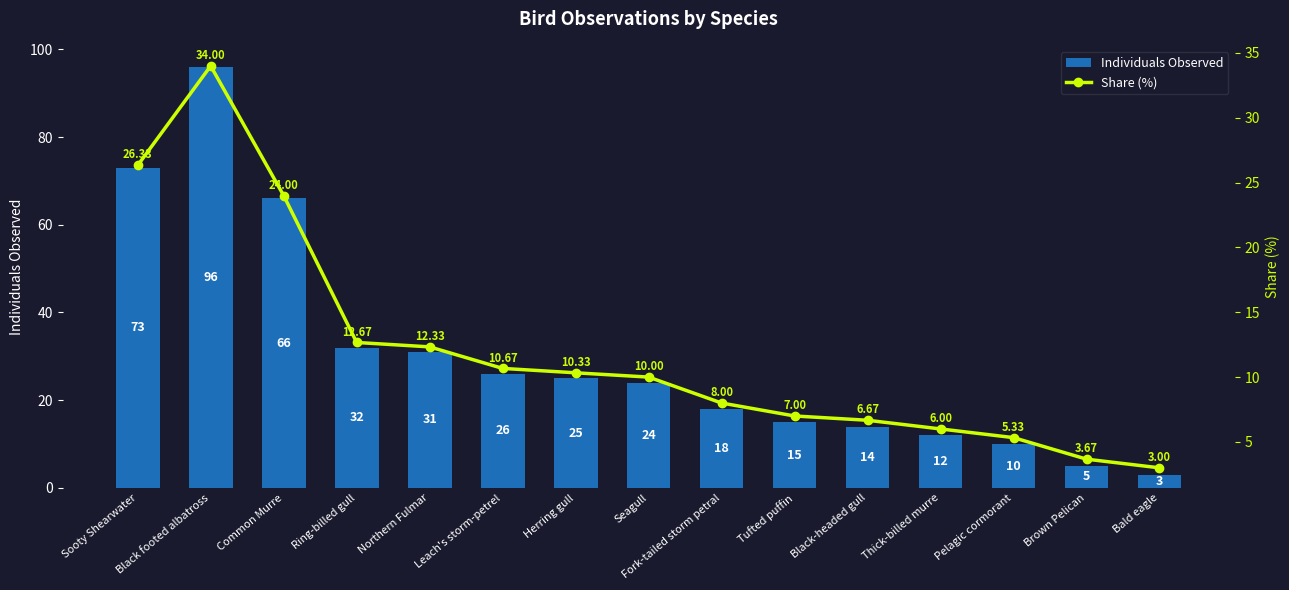

Reading left to right, extract all data points from this chart.

Individuals Observed: 73.0	96.0	66.0	32.0	31.0	26.0	25.0	24.0	18.0	15.0	14.0	12.0	10.0	5.0	3.0
Share (%): 26.3	34.0	24.0	12.7	12.3	10.7	10.3	10.0	8.0	7.0	6.7	6.0	5.3	3.7	3.0